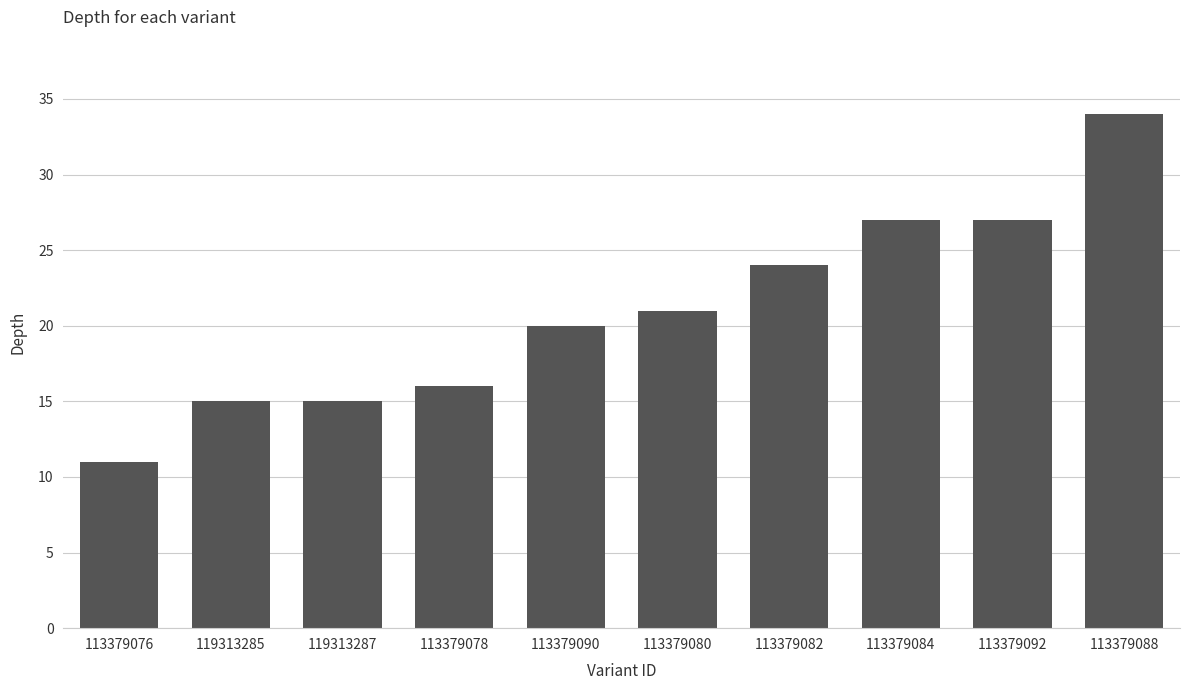

Reading left to right, extract all data points from this chart.

11	15	15	16	20	21	24	27	27	34